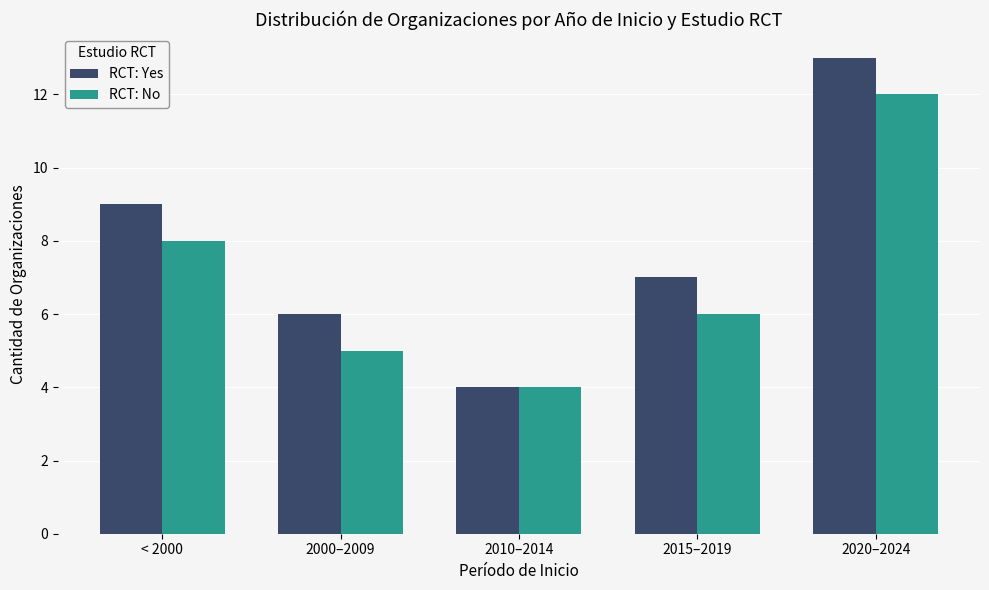

What is the total value across all series at 2000–2009?

11